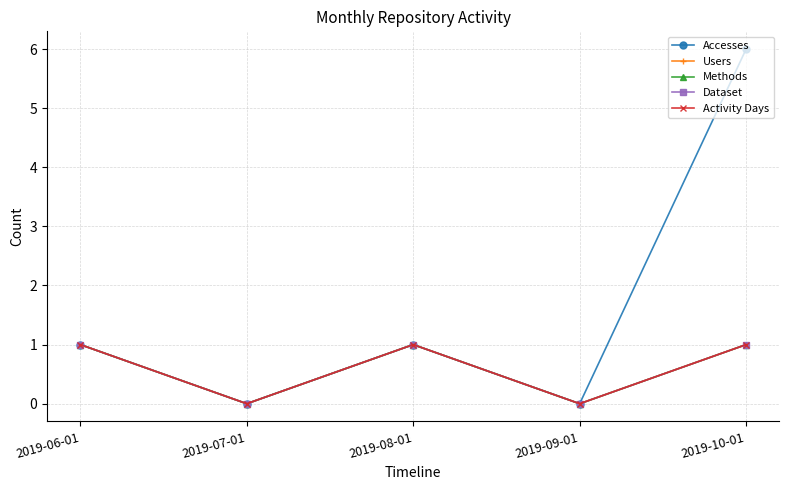

Does the chart display data point markers on the line(s)?

Yes